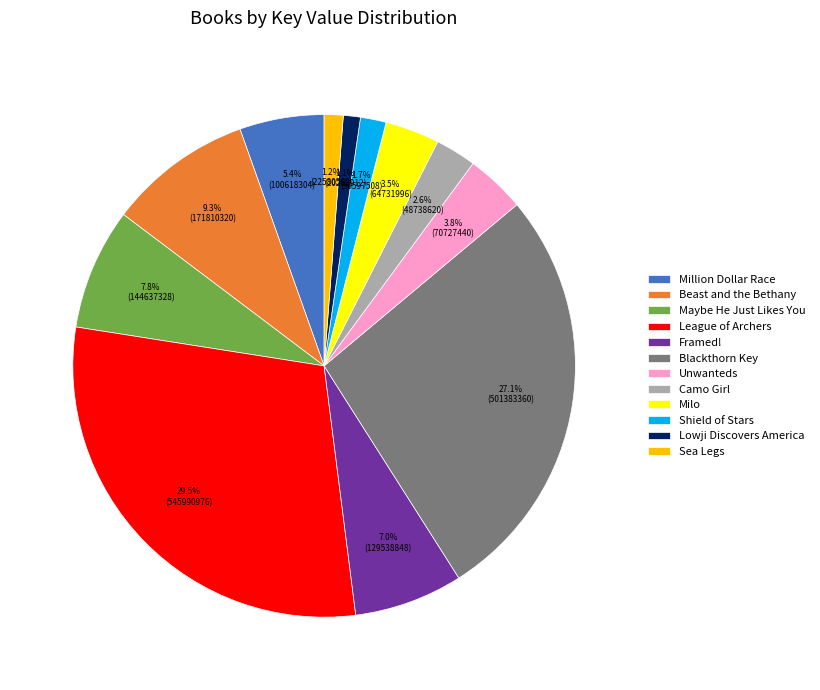

To the nearest percent, what is the difference between the largest and smallest slice percentages?

28%